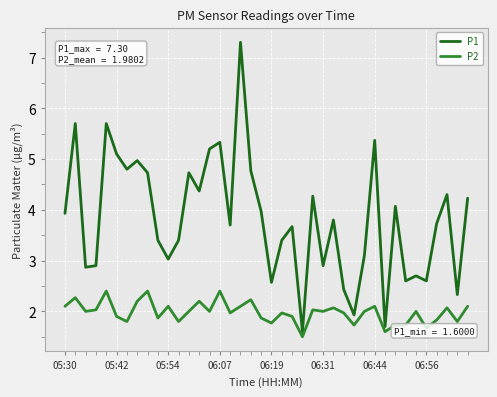

Which series has the largest total across all categories?

P1